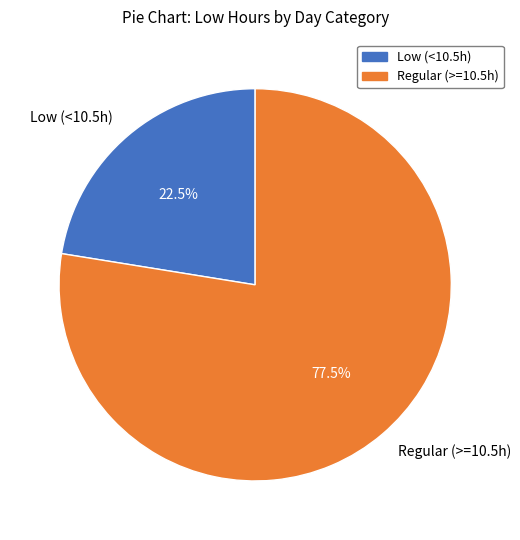

What is the smallest slice in the pie chart?

Low (<10.5h)